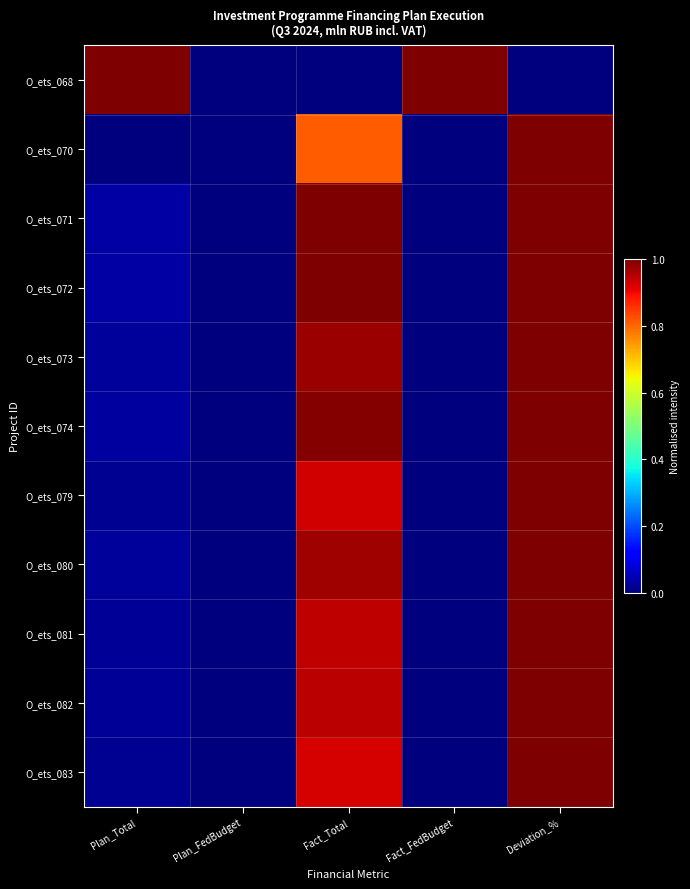

Count the number of data series in this chart.

11